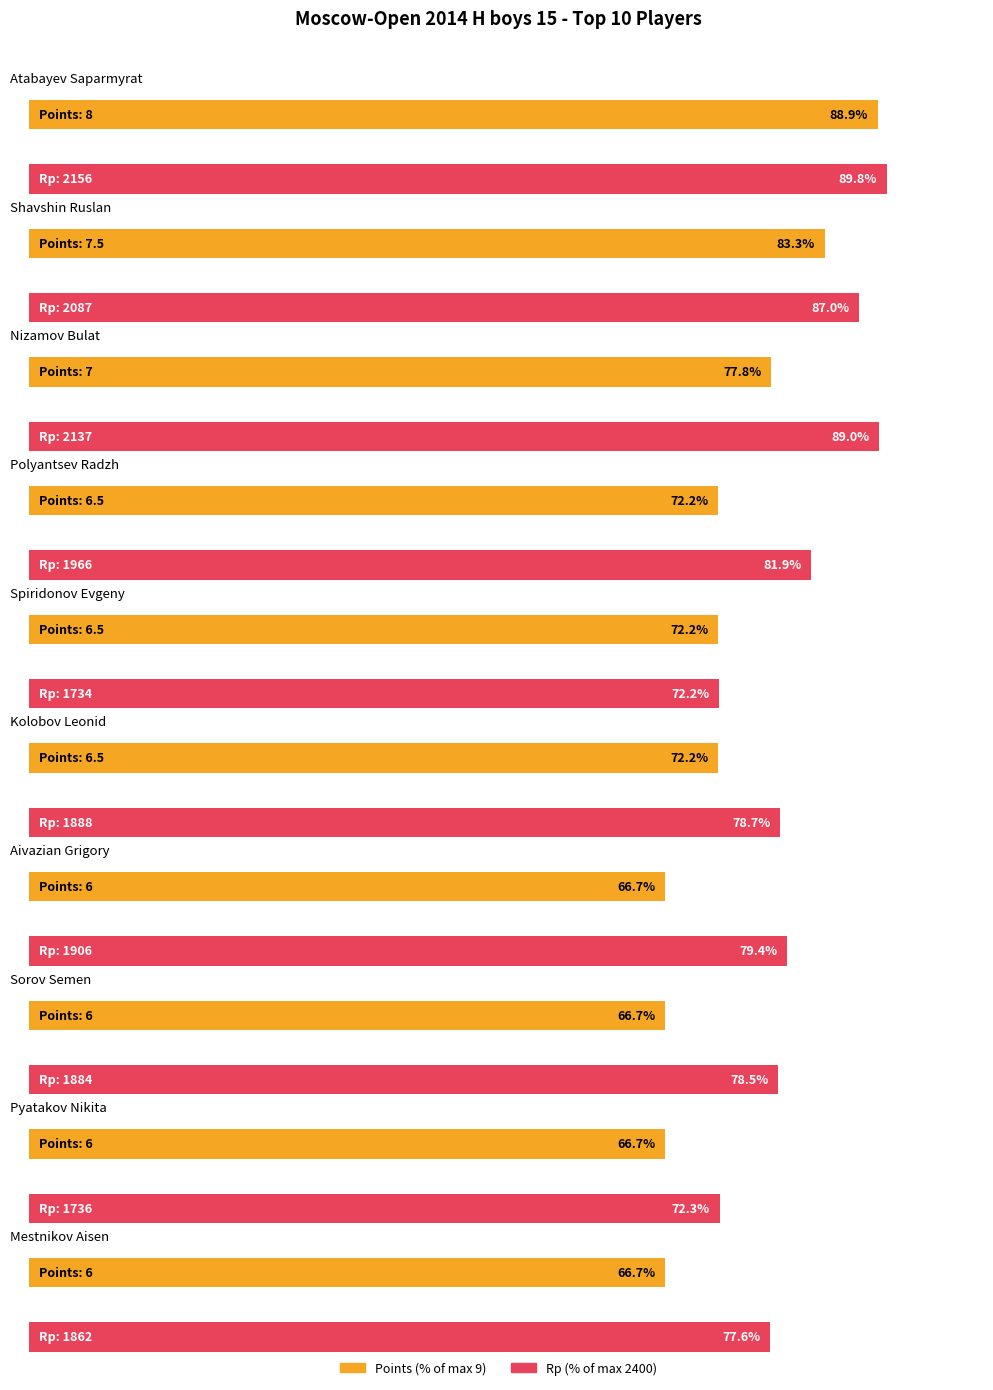

What is the value of the Rp bar at the 7th from the left?

1906.0